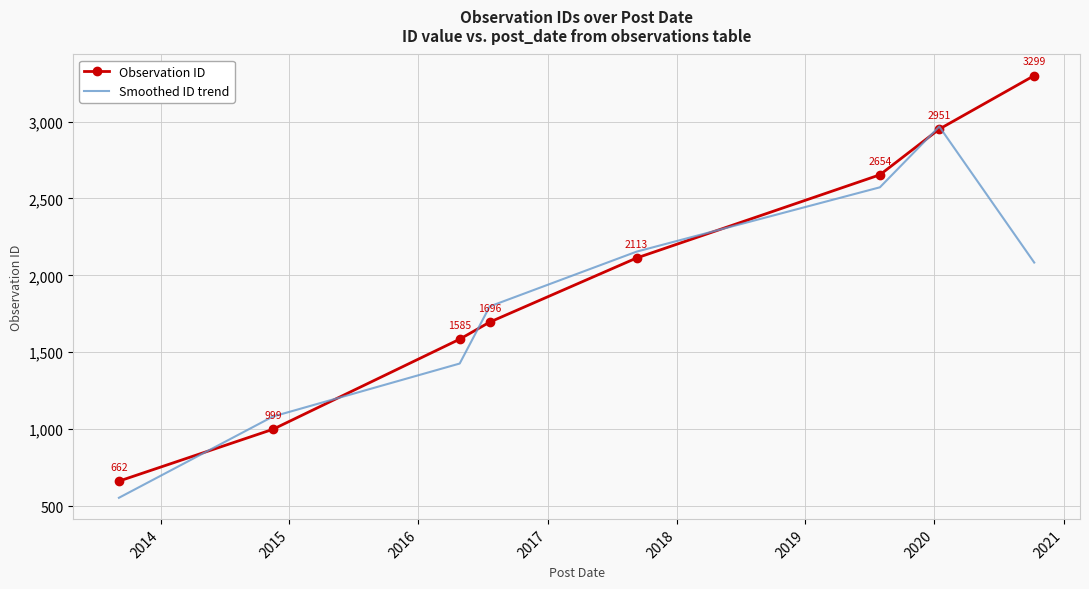

Which series has the largest range (max minus min)?

Observation ID